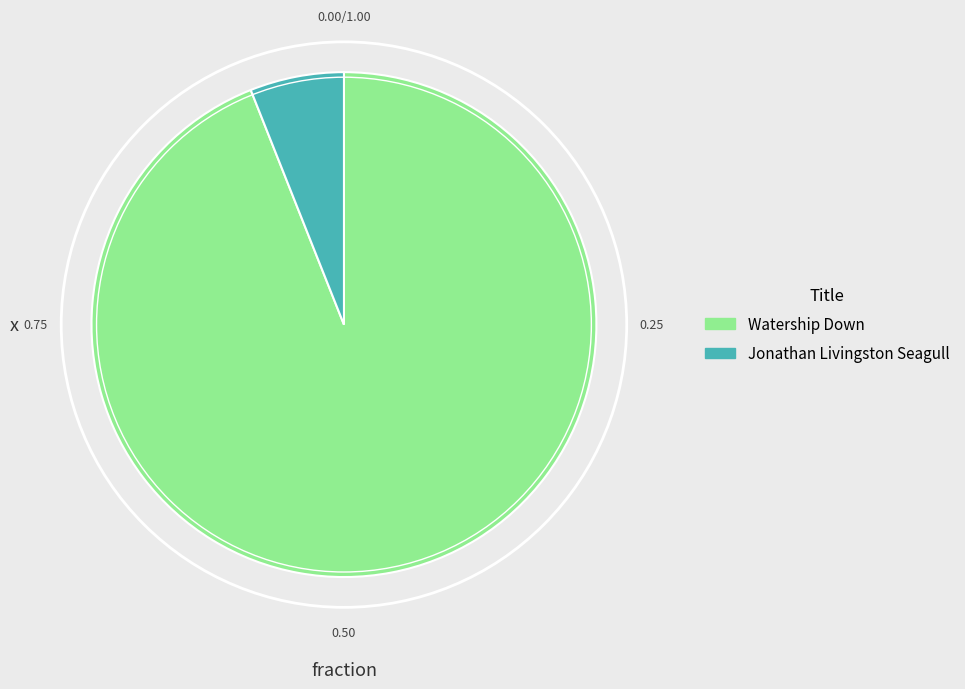

Which category has the smallest portion of the pie?

Jonathan Livingston Seagull